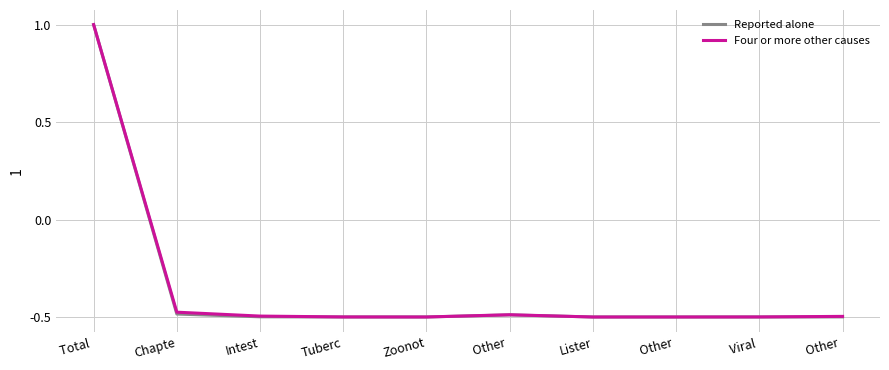

Which series has the largest total across all categories?

Four or more other causes